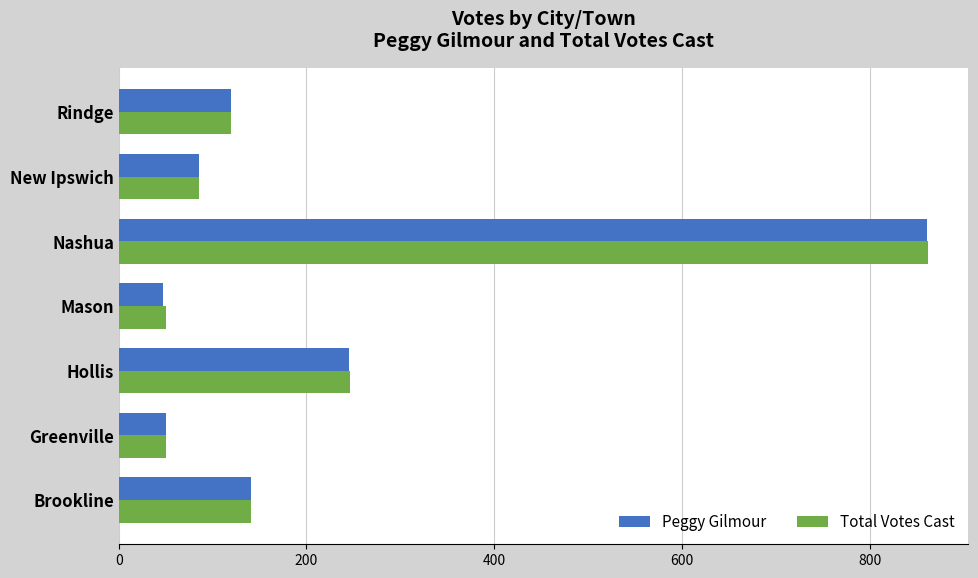

Count the number of categories in the chart.

7